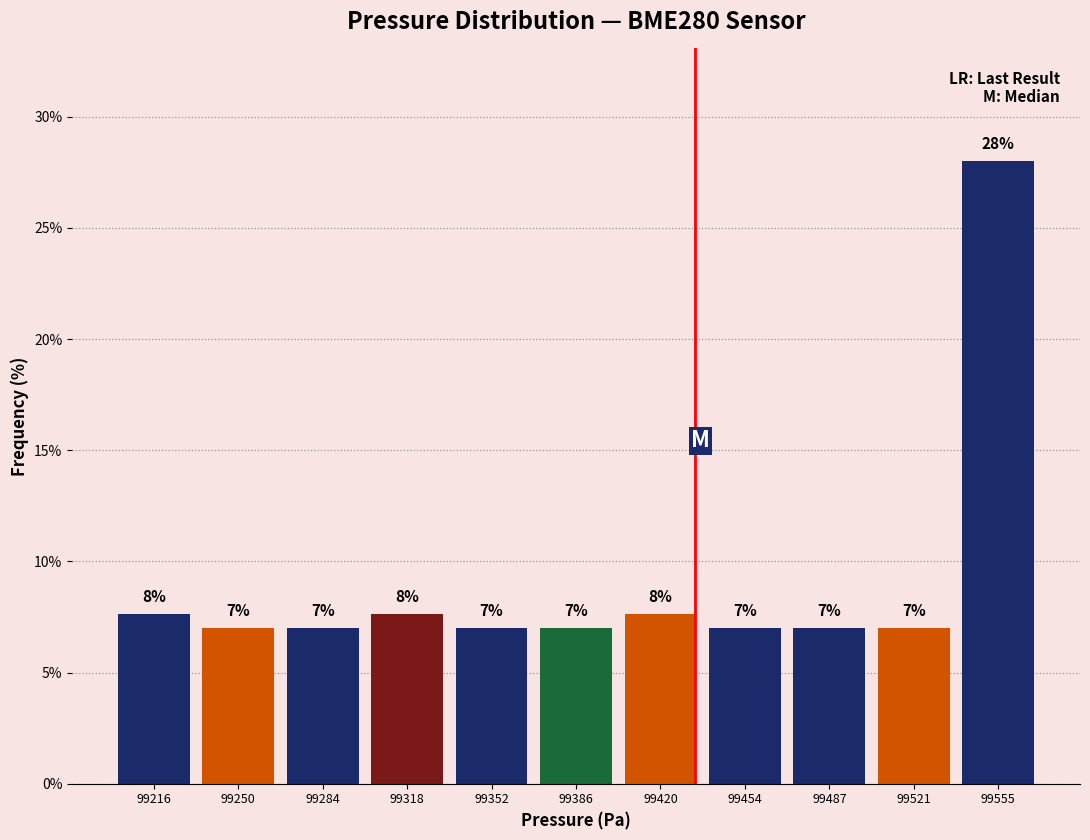

Which range on the x-axis has the tallest bar?

99540 to 99575